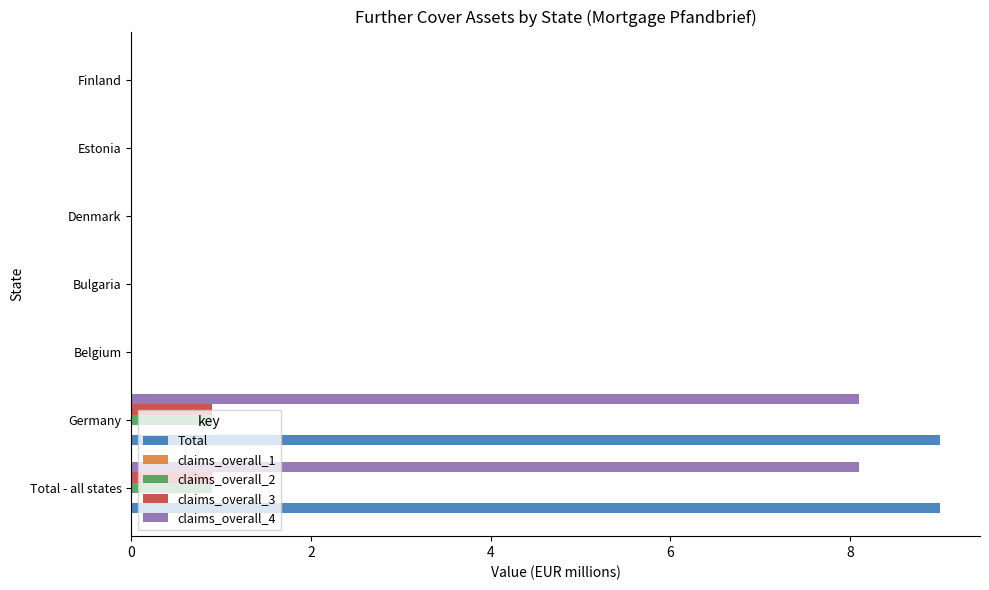

What is the sum of all Total values?

18.0